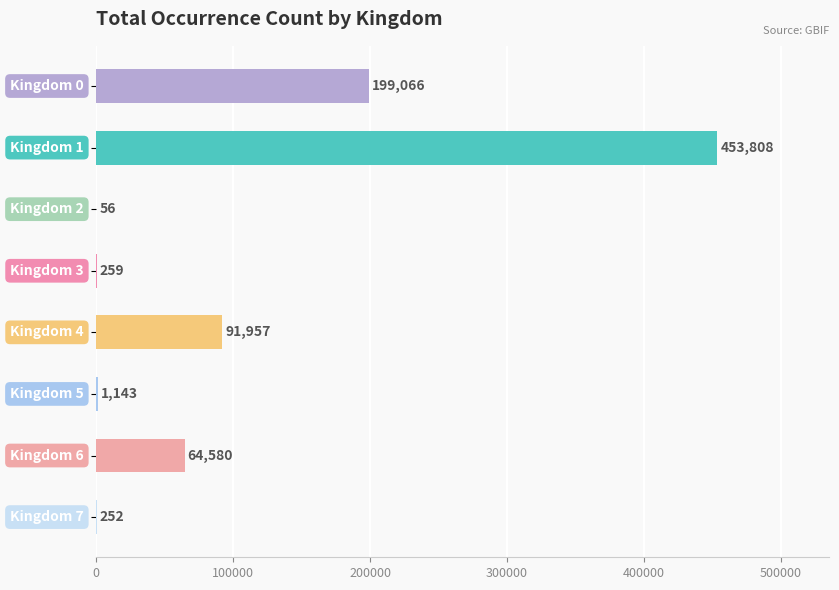

What is the sum of all values?

811121